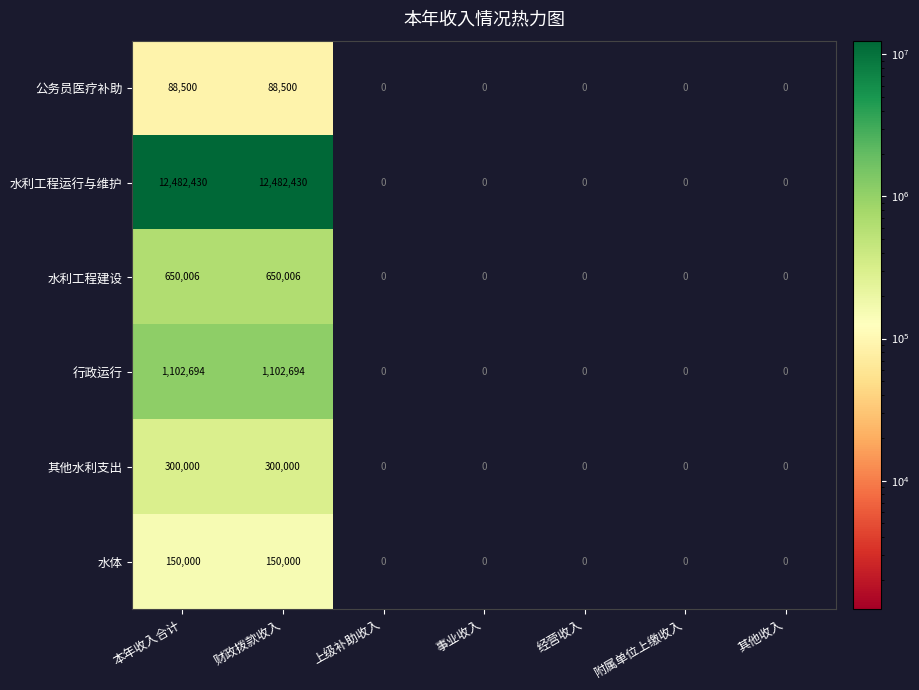

What is the maximum value shown in the chart?

12482430